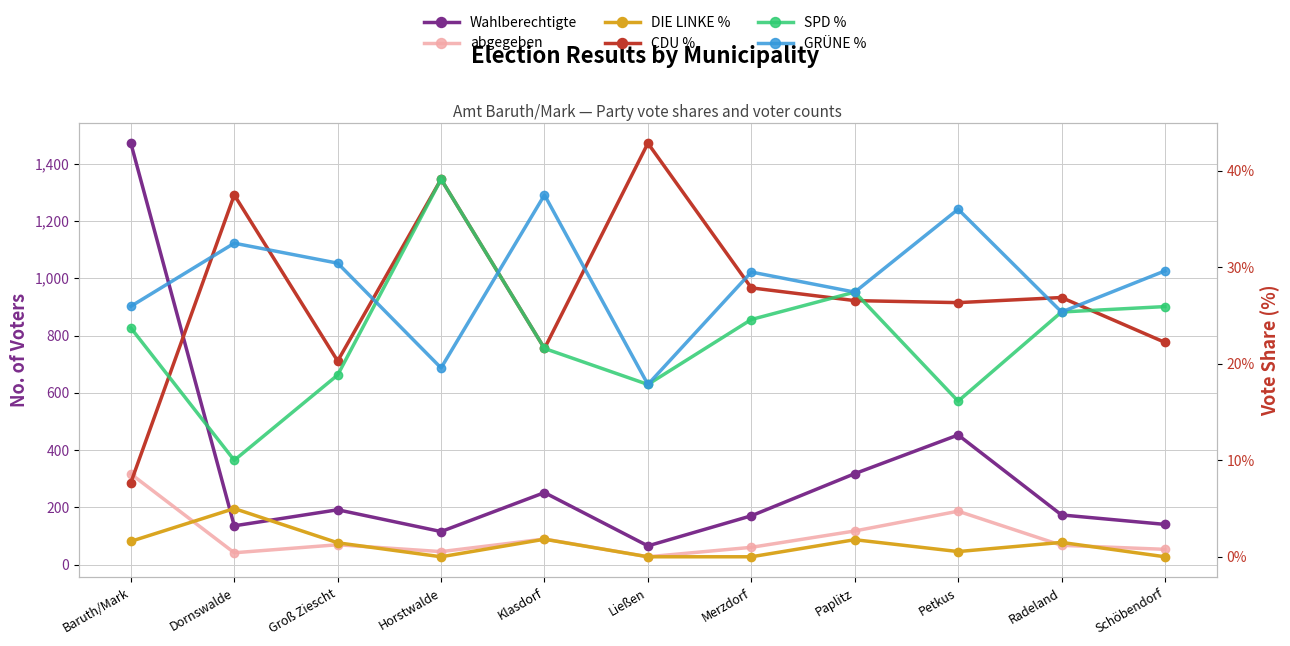

At which label does CDU % first exceed 26?

Dornswalde